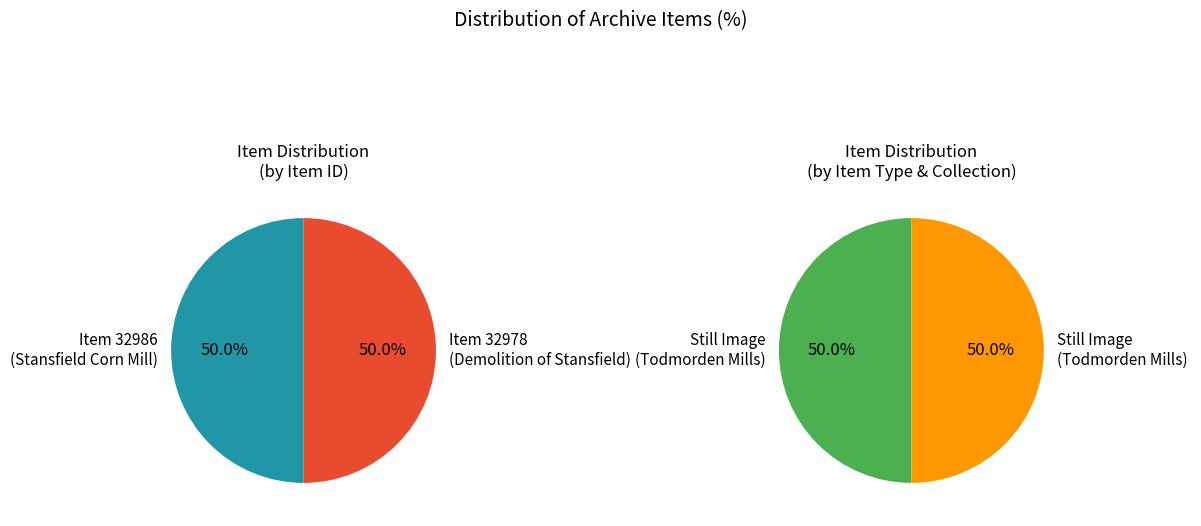

Which slice is the smallest?

32986